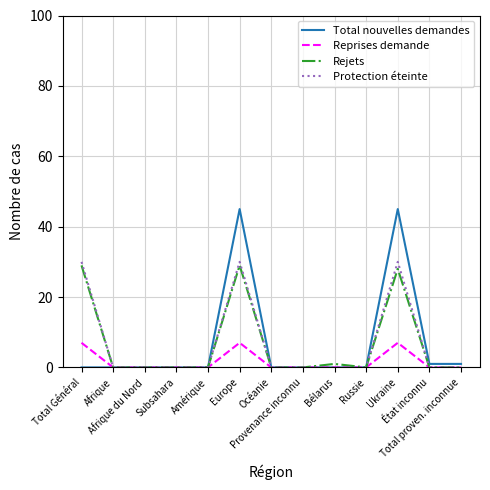

Does the chart display data point markers on the line(s)?

No